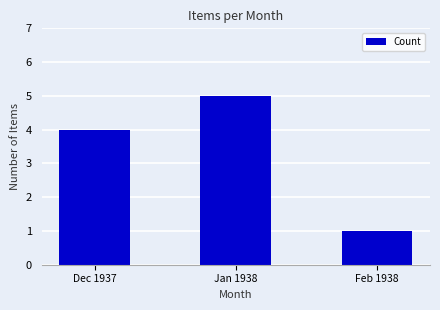

What is the ratio of the value at Dec 1937 to the value at Jan 1938?

0.8